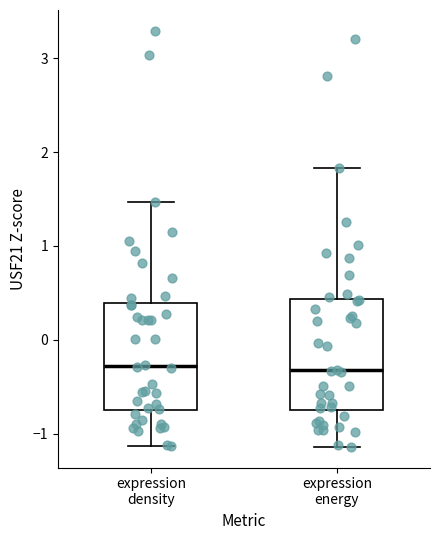

Reading left to right, read every box against the y-axis: the position of its median line, the range the box covers, and the ends of its whiskers. The values are not printed on the chart, so give them approximately, as read against the axis.

expression density: median -0.3, box -0.7 to 0.4, whiskers -1.1 to 1.5
expression energy: median -0.3, box -0.7 to 0.4, whiskers -1.1 to 1.8